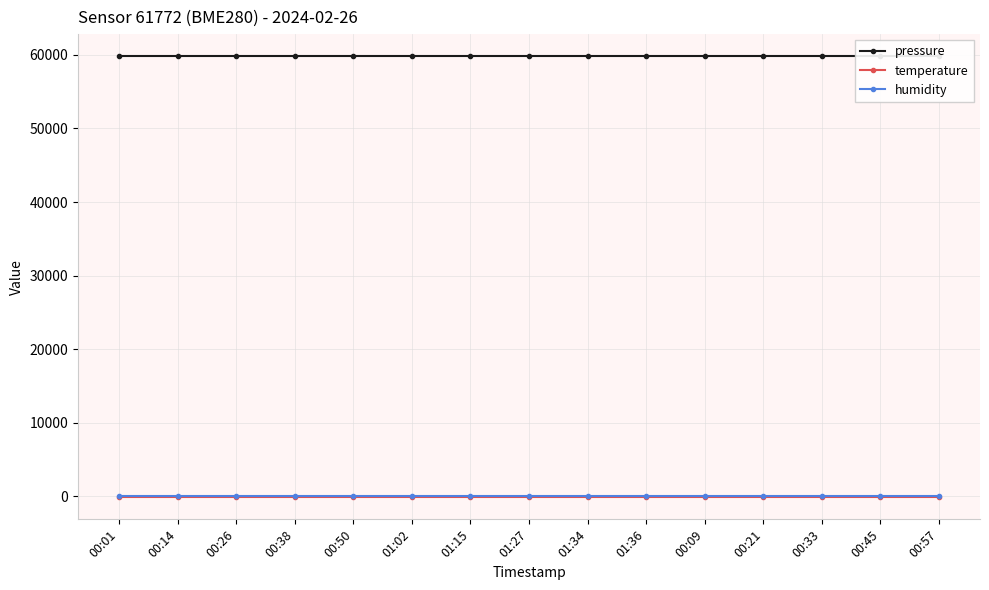

Reading left to right, list all the values displayed in this chart.

pressure: 59828.3	59828.3	59828.3	59828.3	59828.3	59828.3	59828.3	59828.3	59828.3	59828.3	59828.3	59828.3	59828.3	59828.3	59828.3
temperature: -141.4	-141.4	-141.4	-141.4	-141.4	-141.4	-141.4	-141.4	-141.4	-141.4	-141.4	-141.4	-141.4	-141.4	-141.4
humidity: 100.0	100.0	100.0	100.0	100.0	100.0	100.0	100.0	100.0	100.0	100.0	100.0	100.0	100.0	100.0